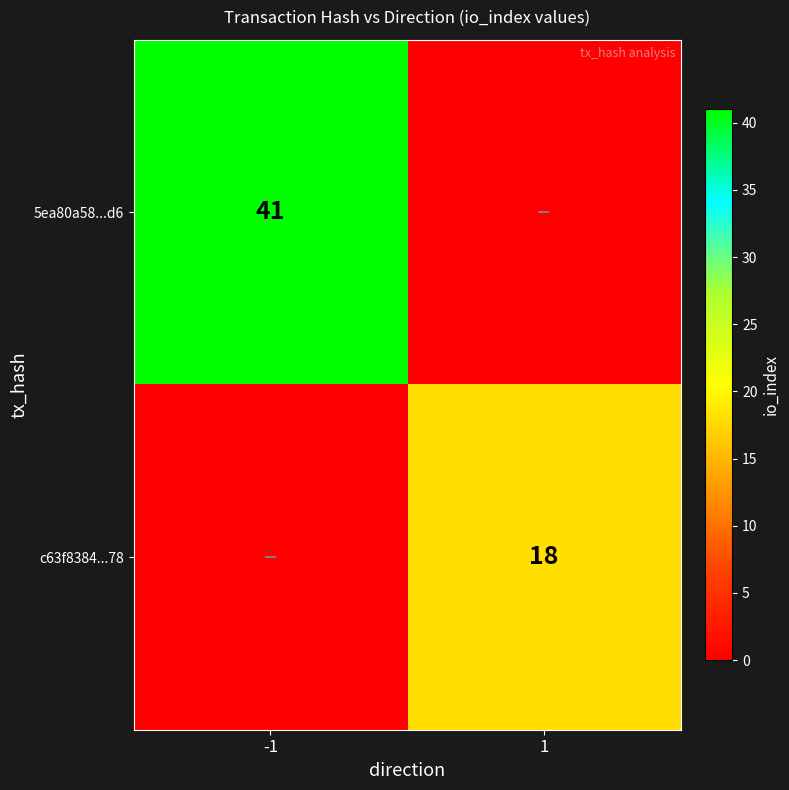

The 5ea80a58...d6 series shows 41 at -1. True or false?

True